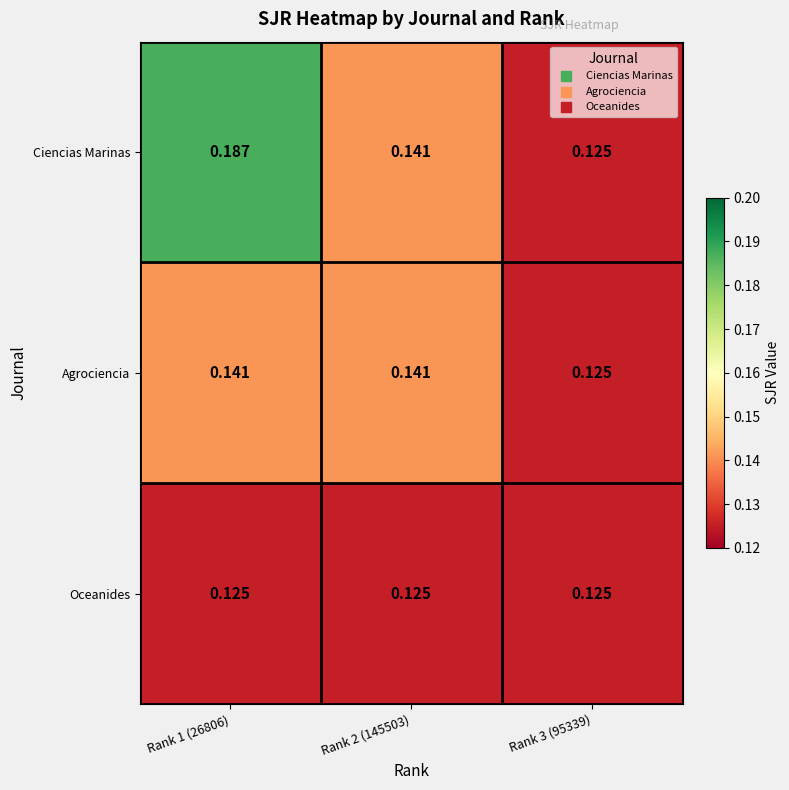

At which category is the sum across all series the highest?

Rank 1 (26806)